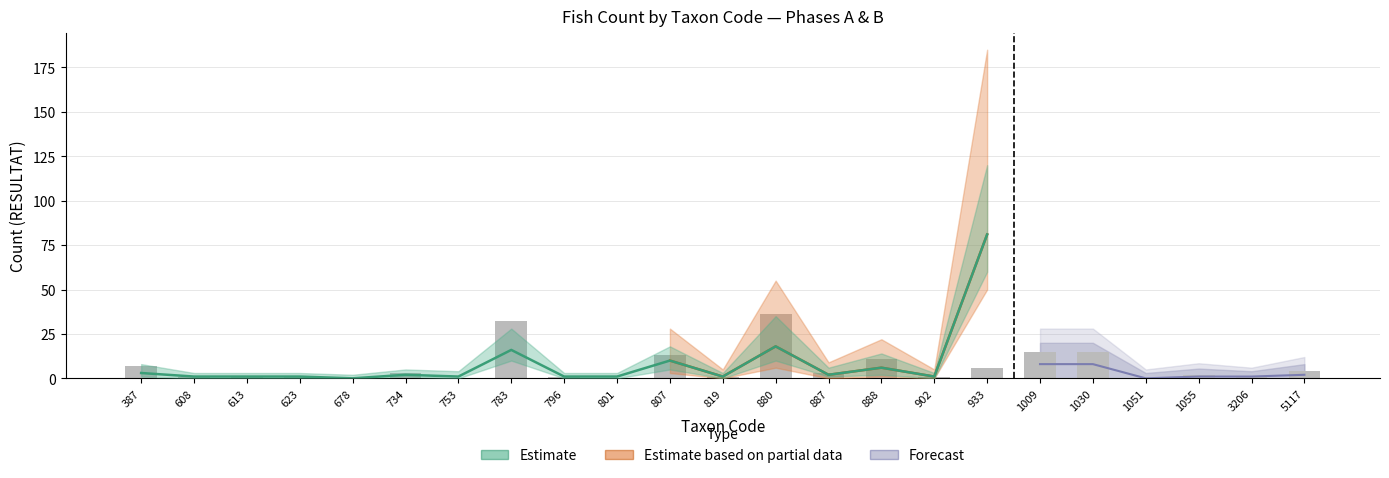

How many data points in Phase A are less than 2?

11